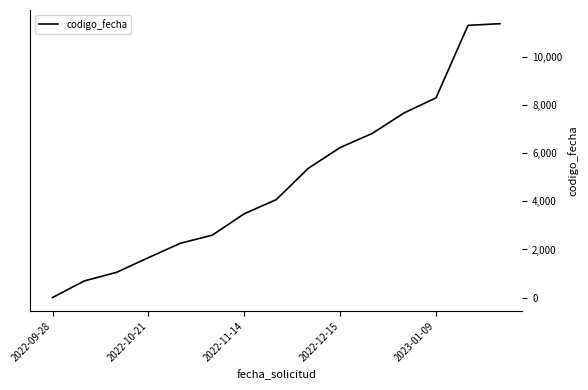

What is the greatest value displayed?

11400.0